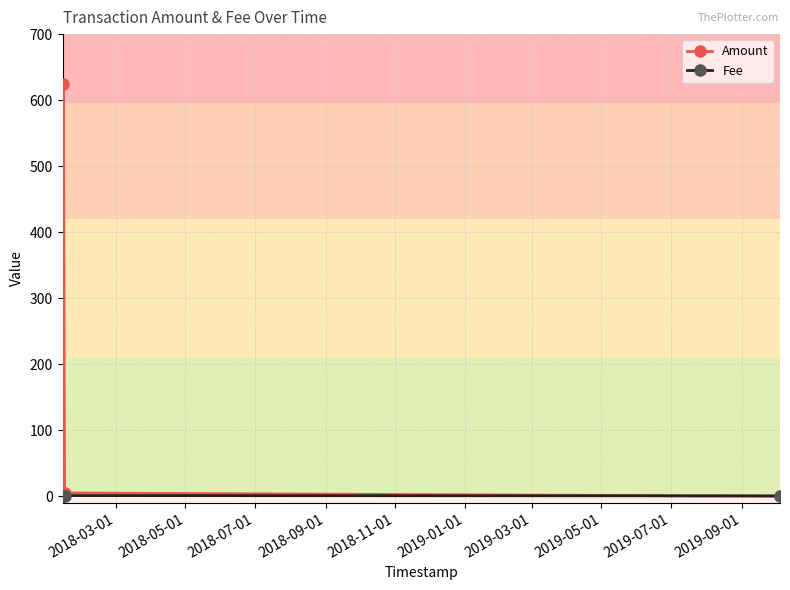

True or false: Amount has more than 1 interior local peaks.

False